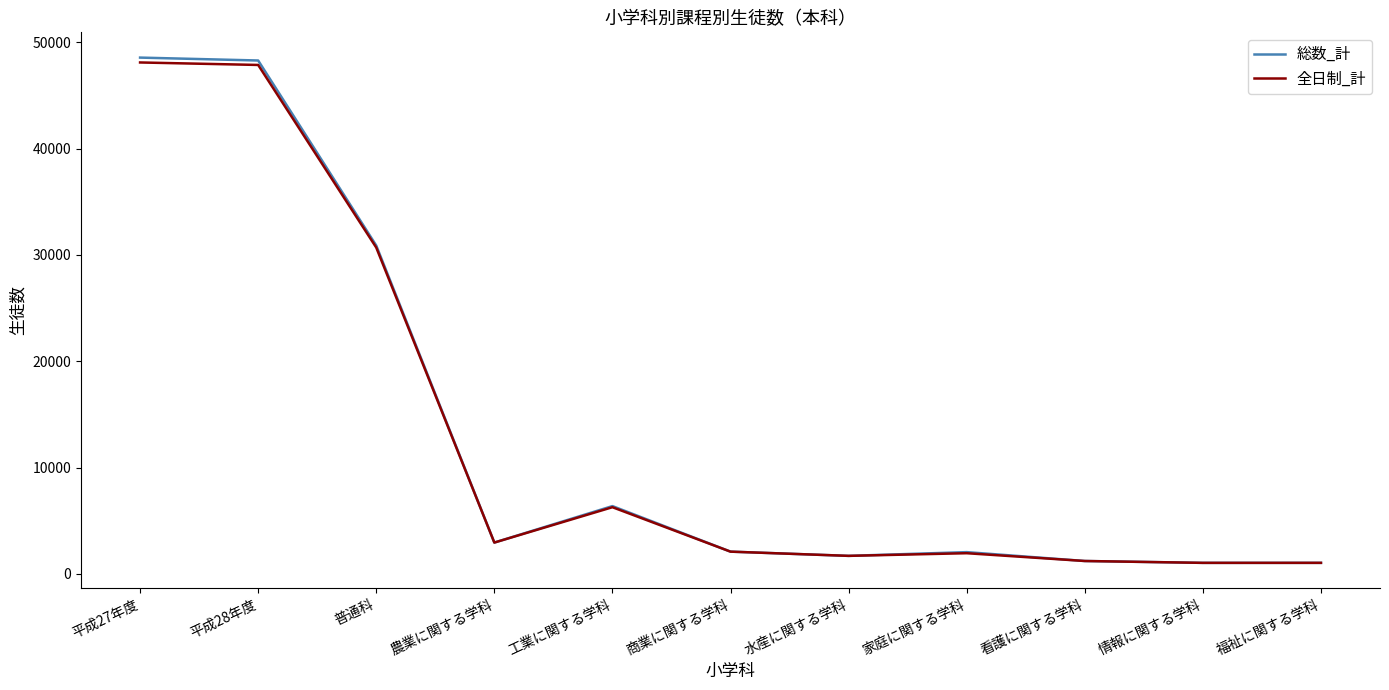

Between 平成28年度 and 普通科, which series saw the biggest shift?

総数_計